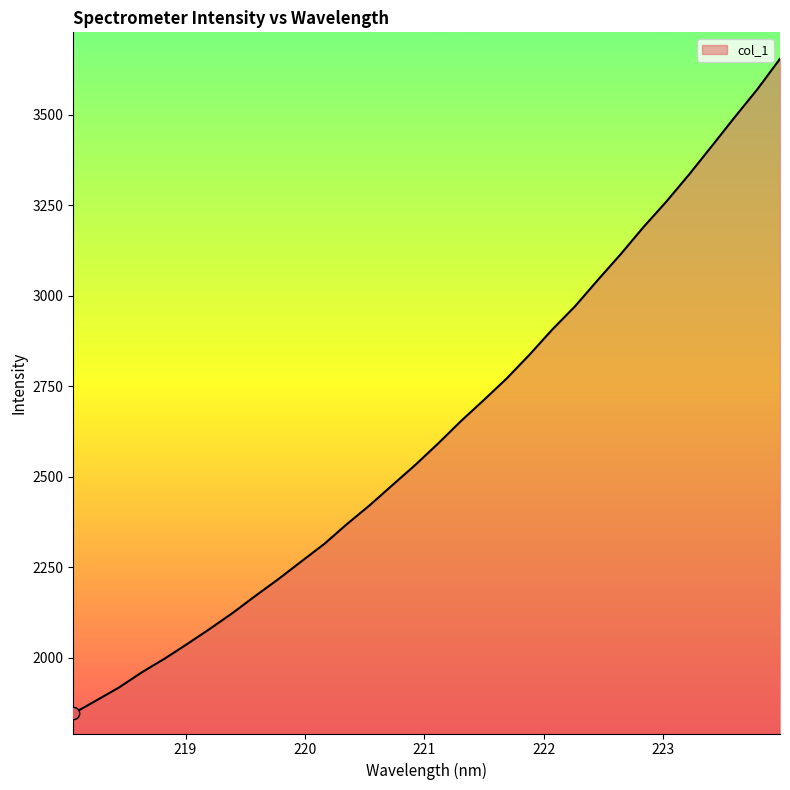

What is the difference between the maximum and minimum values?

1807.9